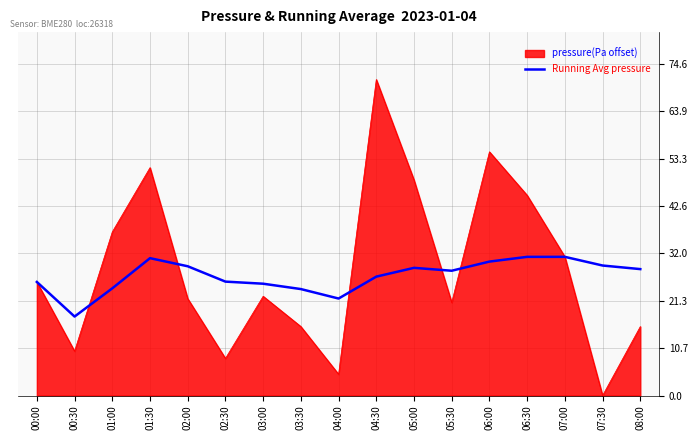

At which label does pressure(Pa offset) reach its peak?

04:30